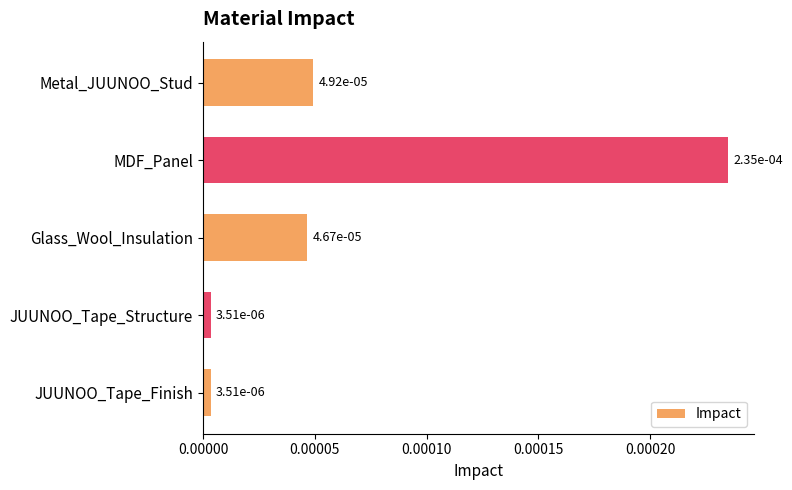

Are the bars horizontal?

Yes